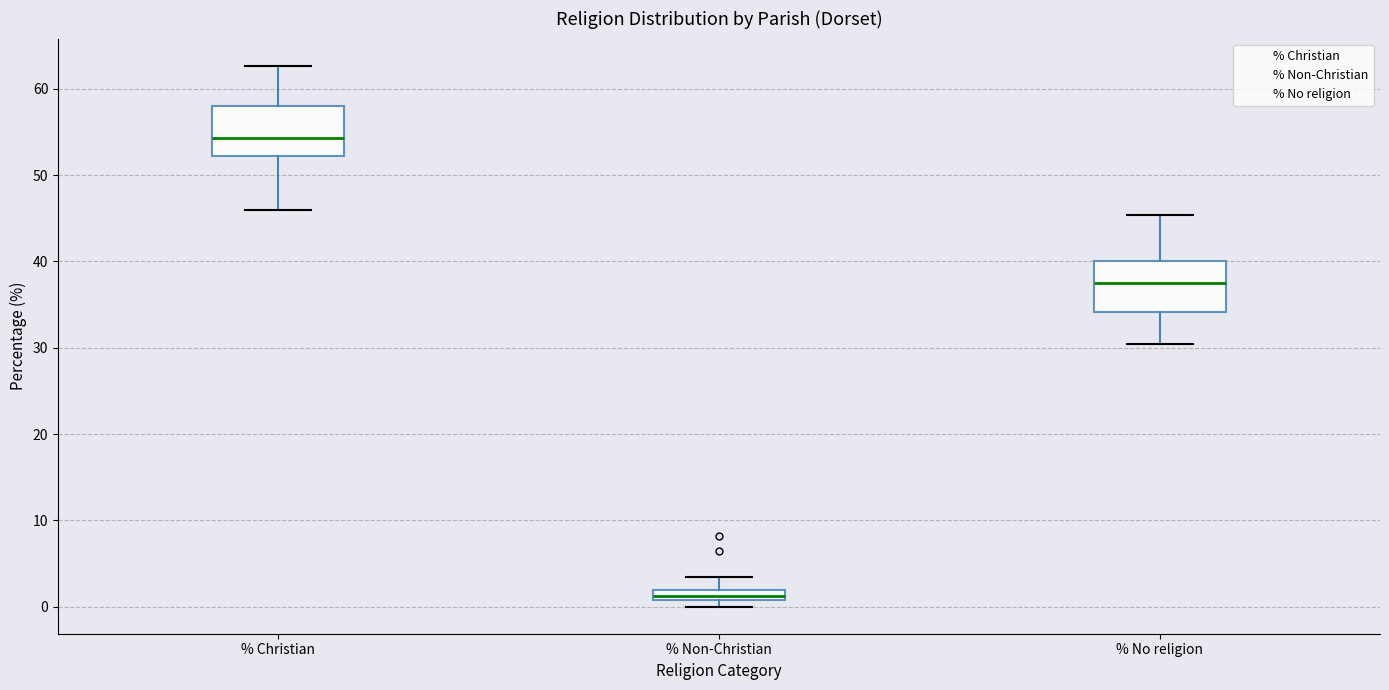

Which box has the lowest median line?

% Non-Christian